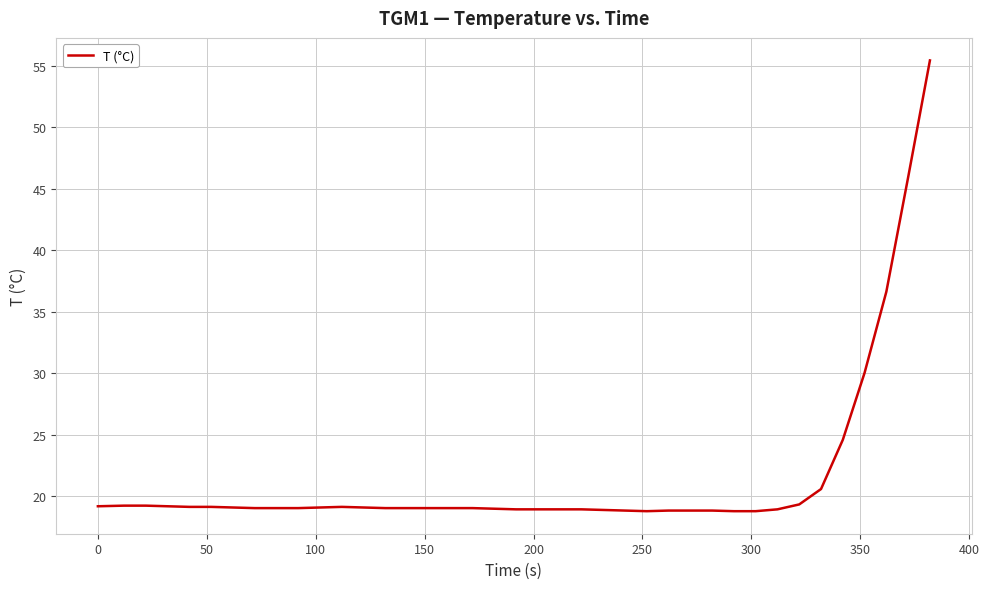

What is the minimum value shown in the chart?

18.8